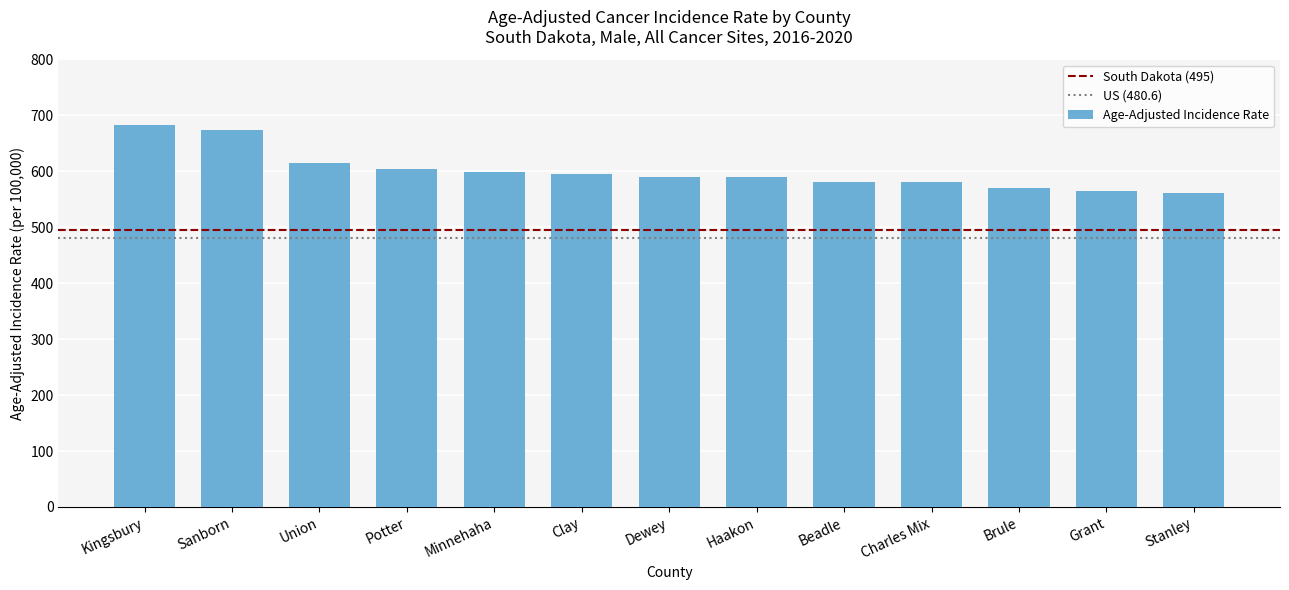

What is the maximum value shown in the chart?

682.6